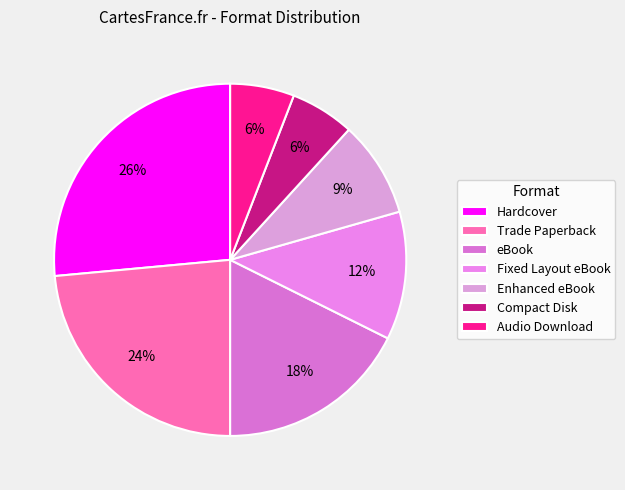

Does Compact Disk account for over 50% of the chart?

No